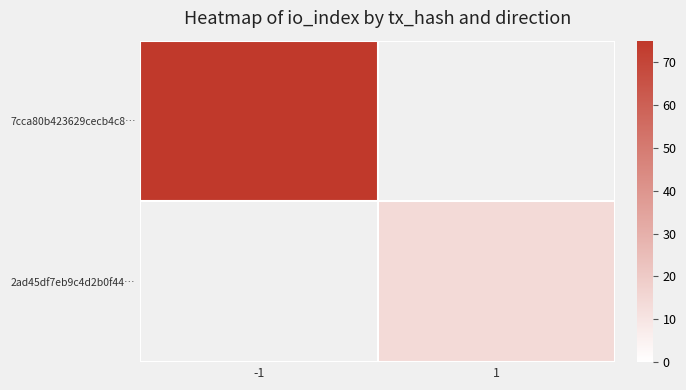

Which series has the largest total across all categories?

7cca80b423629cecb4c8…